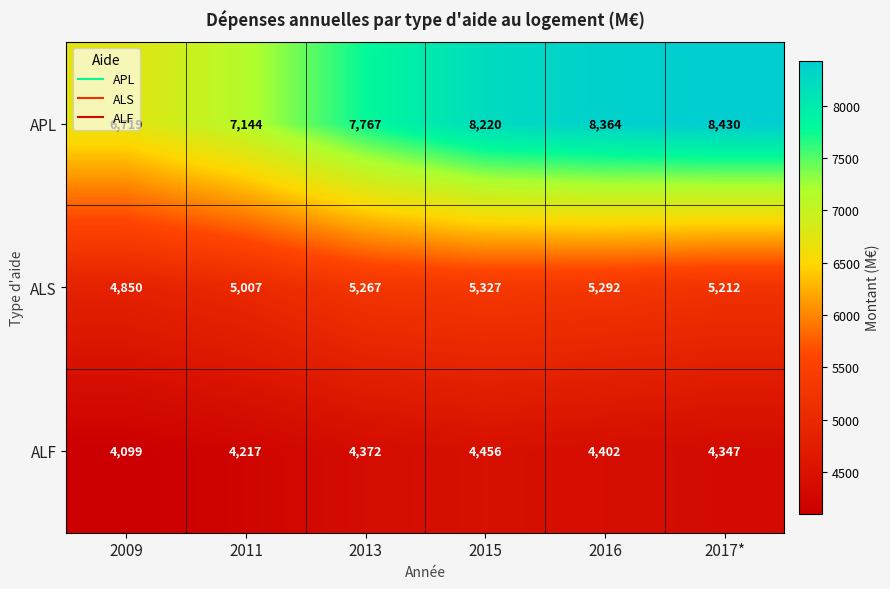

What is the average value of the ALF series?

4316